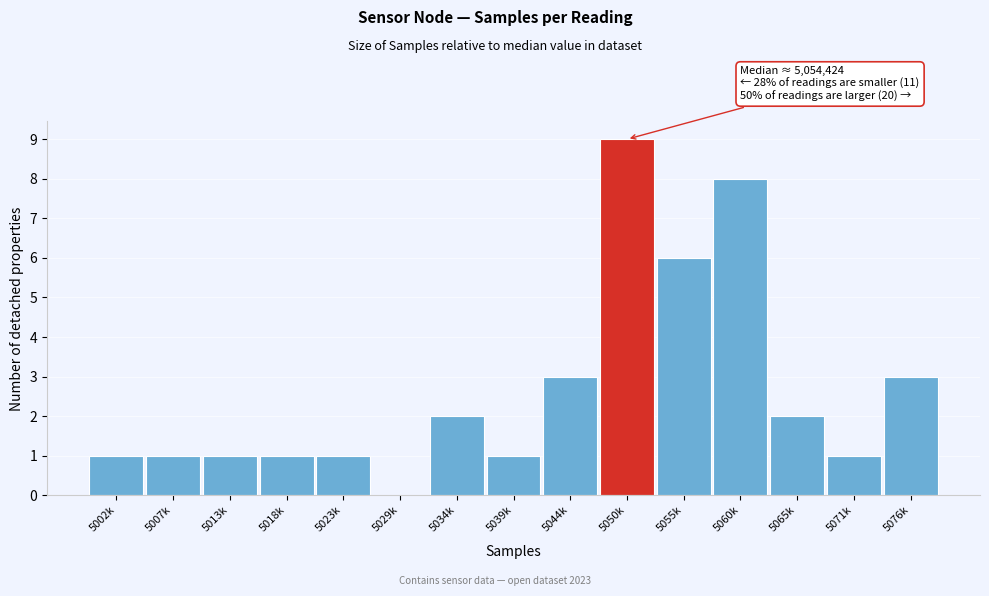

Reading right to left, extract all data points from this chart.

5076k=3	5071k=1	5065k=2	5060k=8	5055k=6	5050k=9	5044k=3	5039k=1	5034k=2	5029k=0	5023k=1	5018k=1	5013k=1	5007k=1	5002k=1